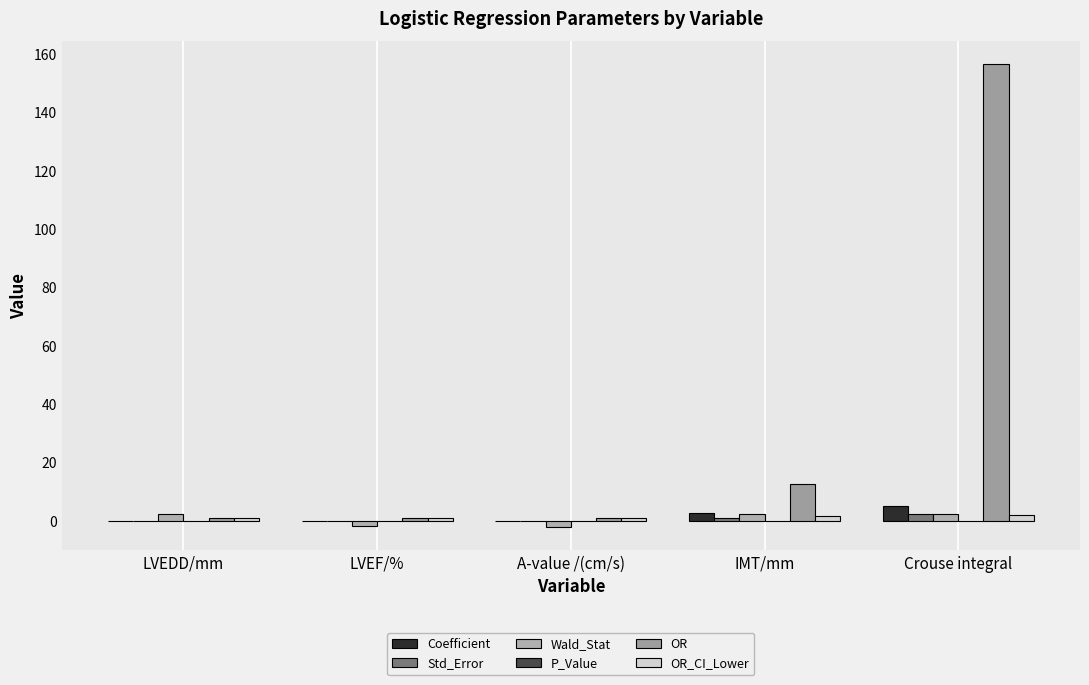

At how many categories does at least one series exceed 38?

1